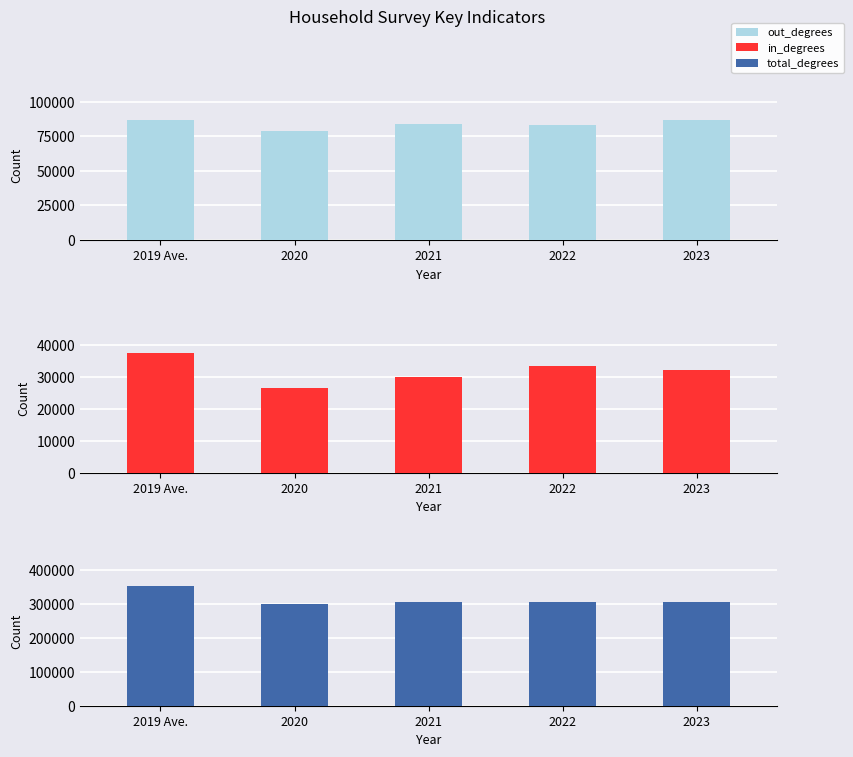

Which series has the largest total across all categories?

total_degrees